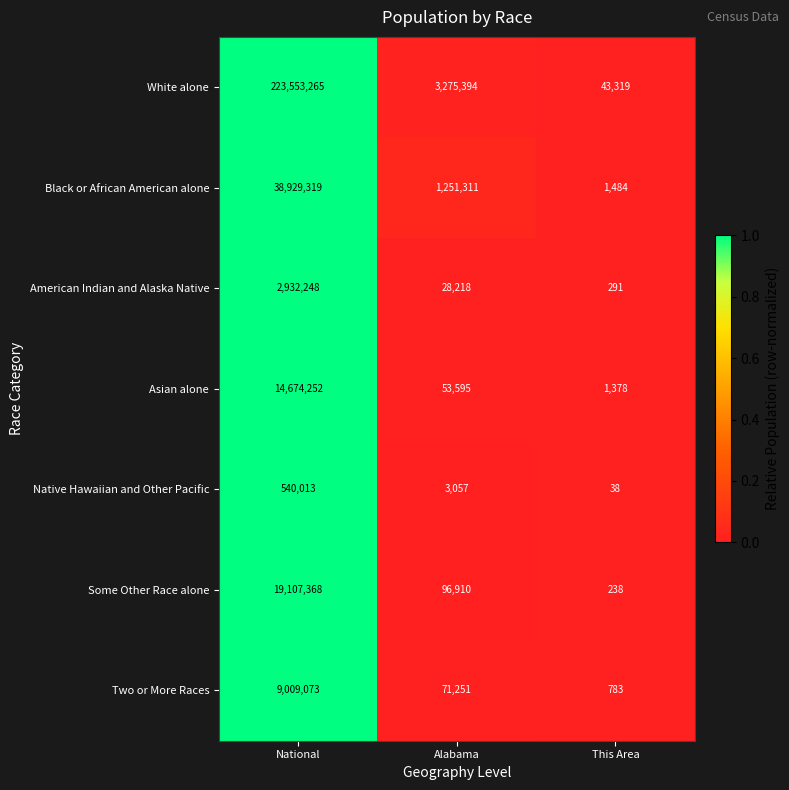

Reading left to right, what are all the values shown in this chart?

White alone: 223553265	3275394	43319
Black or African American alone: 38929319	1251311	1484
American Indian and Alaska Native: 2932248	28218	291
Asian alone: 14674252	53595	1378
Native Hawaiian and Other Pacific: 540013	3057	38
Some Other Race alone: 19107368	96910	238
Two or More Races: 9009073	71251	783